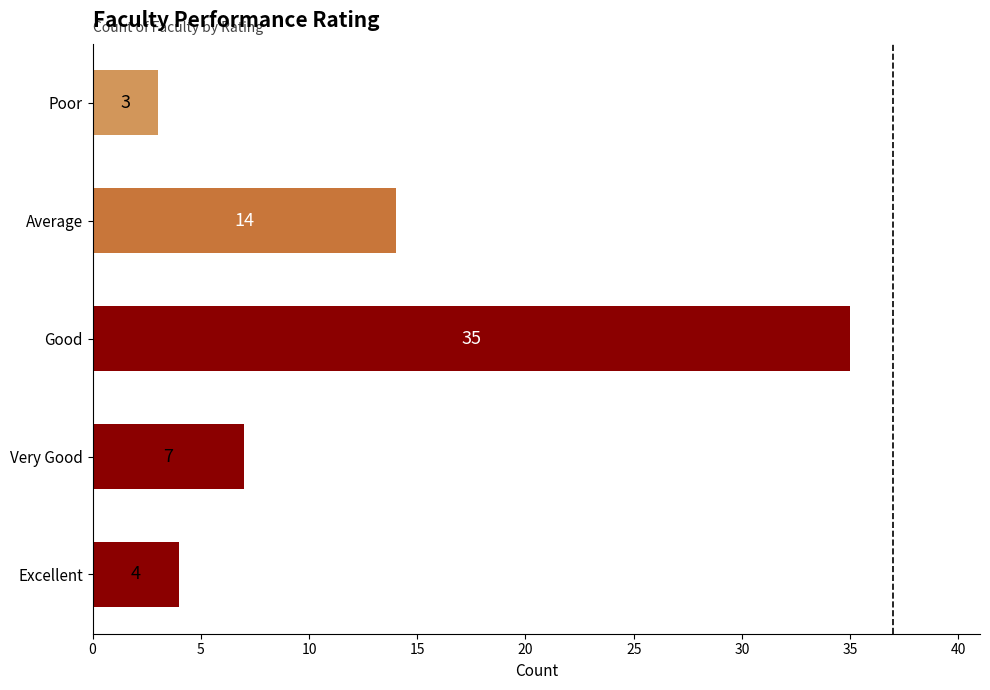

Rank the categories by value from highest to lowest.

Good, Average, Very Good, Excellent, Poor